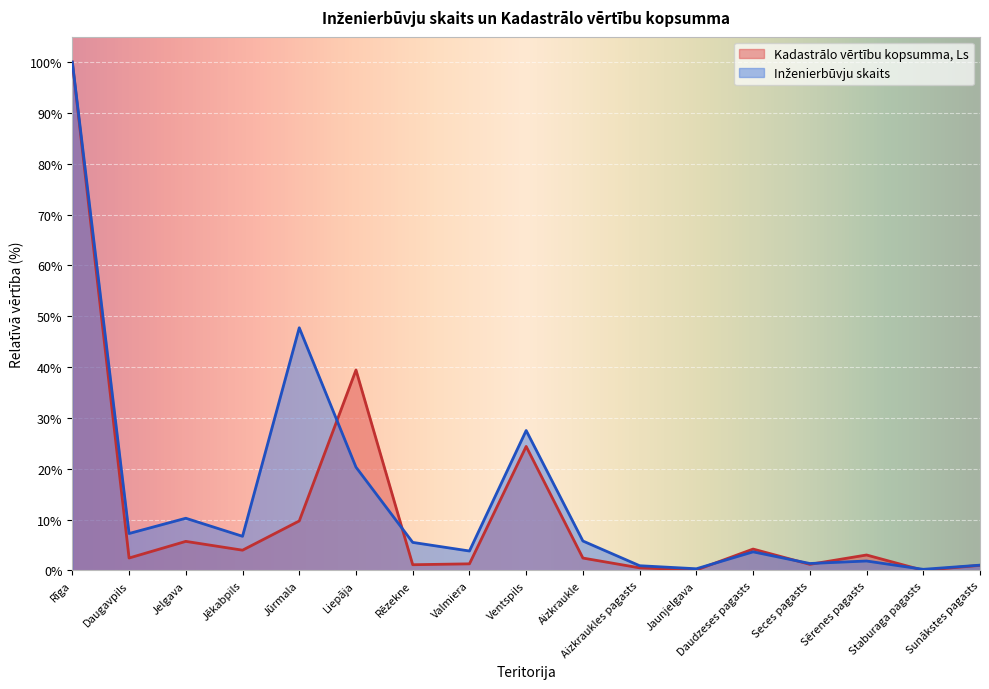

List the series in order of their overall mean, highest first.

Inženierbūvju skaits, Kadastrālo vērtību kopsumma, Ls